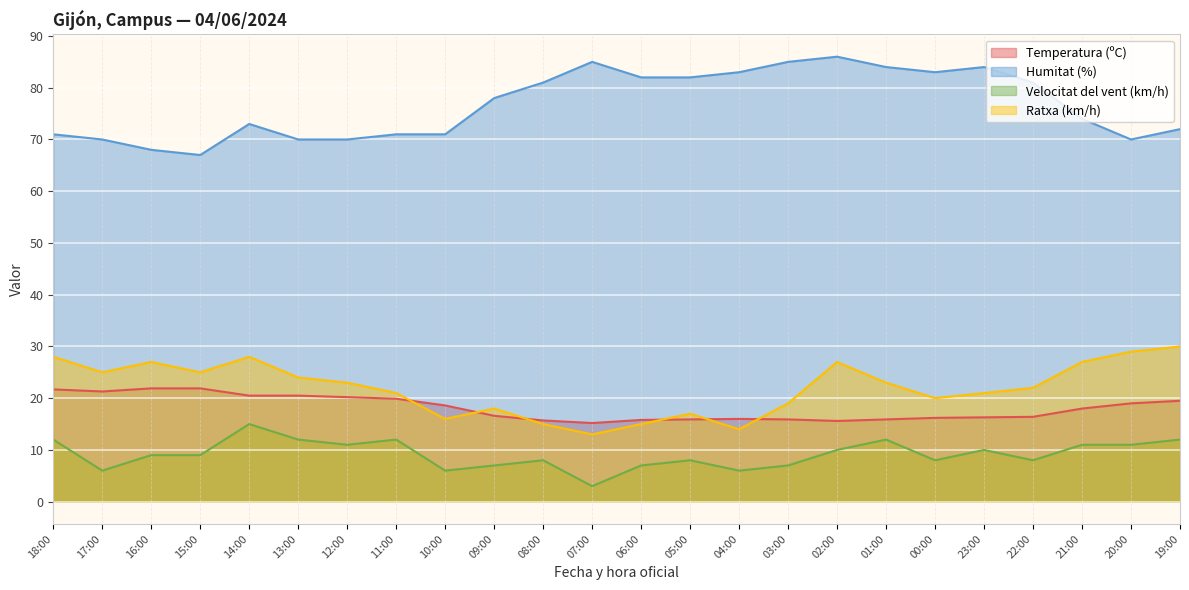

What is the approximate value of Temperatura (ºC) at 11:00?

19.9